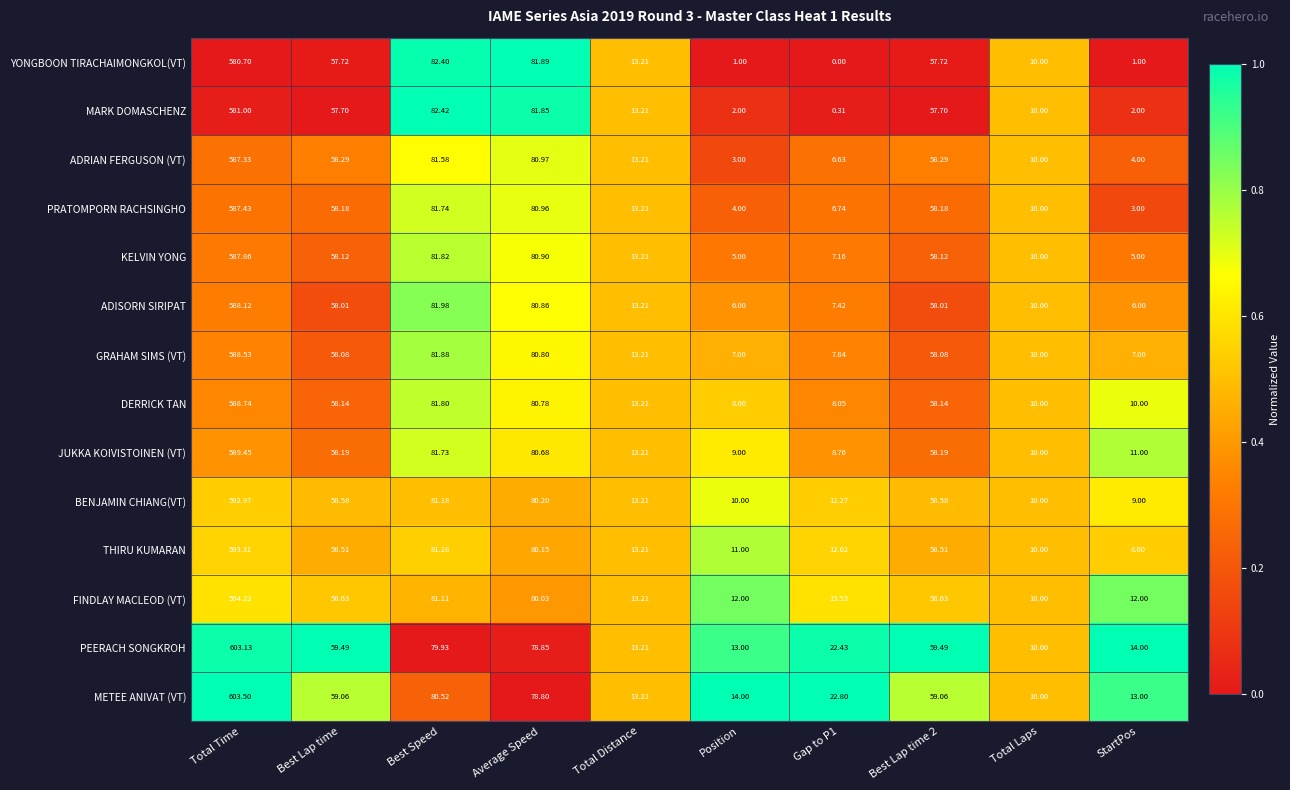

Rank the series by their maximum value, from highest to lowest.

METEE ANIVAT (VT), PEERACH SONGKROH, FINDLAY MACLEOD (VT), THIRU KUMARAN, BENJAMIN CHIANG(VT), JUKKA KOIVISTOINEN (VT), DERRICK TAN, GRAHAM SIMS (VT), ADISORN SIRIPAT, KELVIN YONG, PRATOMPORN RACHSINGHO, ADRIAN FERGUSON (VT), MARK DOMASCHENZ, YONGBOON TIRACHAIMONGKOL(VT)